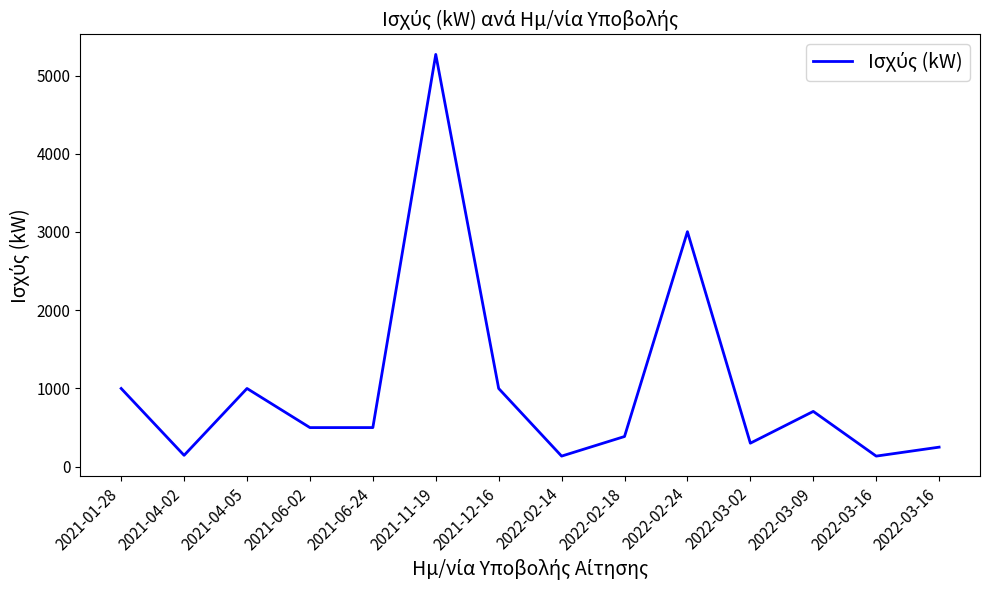

Between 2022-02-24 and 2022-03-16, which is larger?

2022-02-24